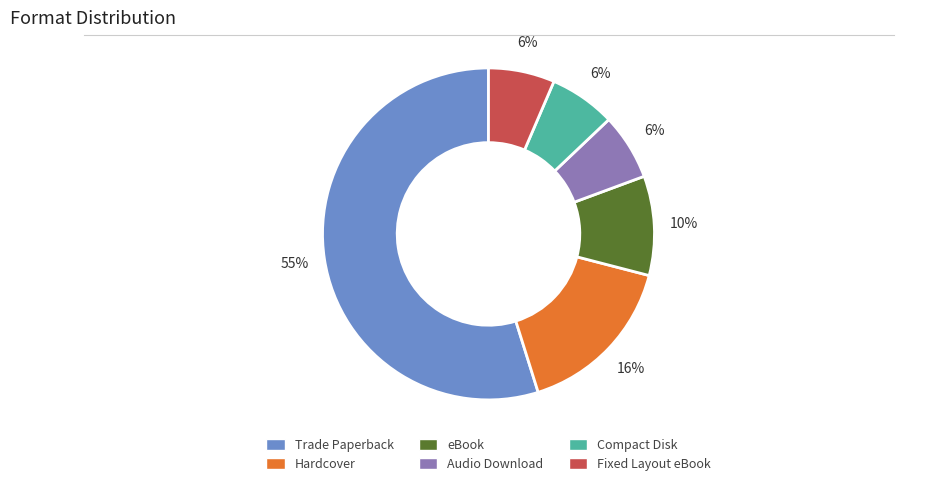

To the nearest percent, what is the difference between the Compact Disk and Hardcover slice percentages?

10%